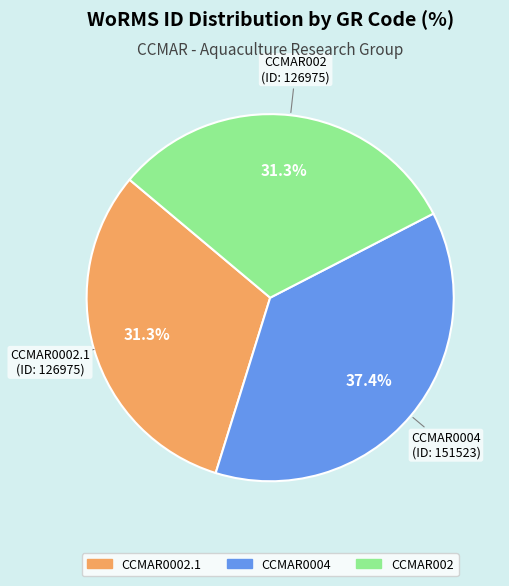

How many segments does this pie chart have?

3